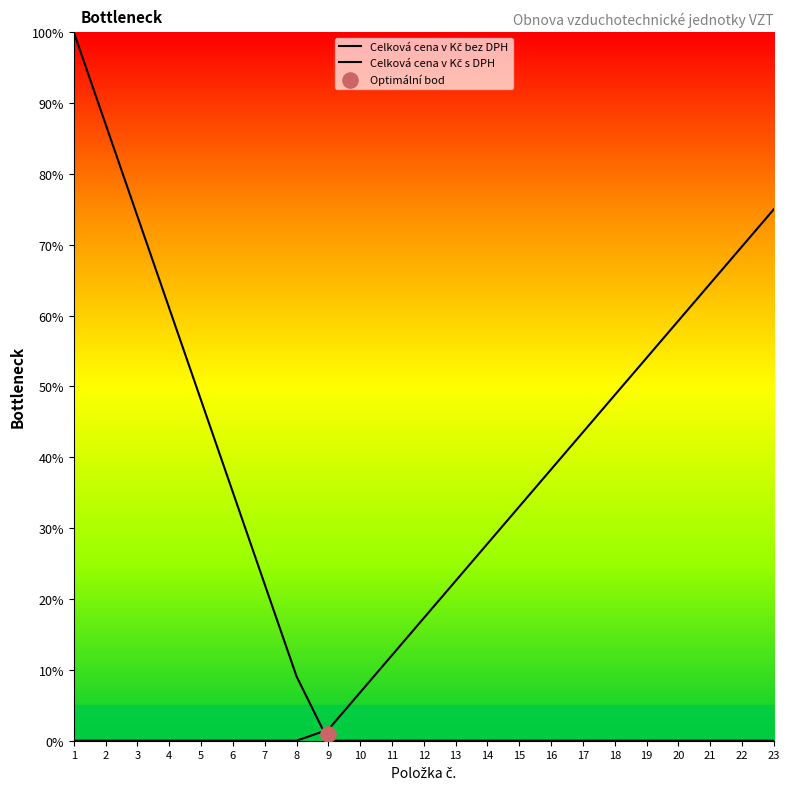

What is the total value across all series at 12?

17.3